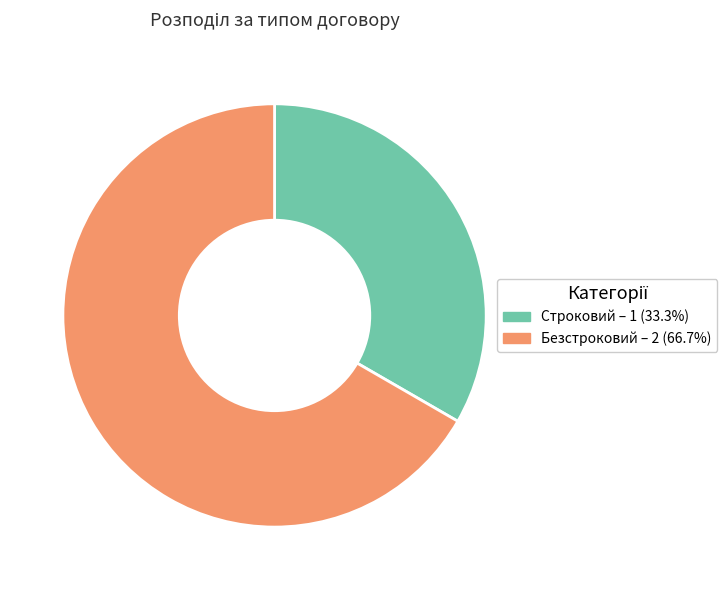

True or false: Строковий accounts for 33% of the total.

True